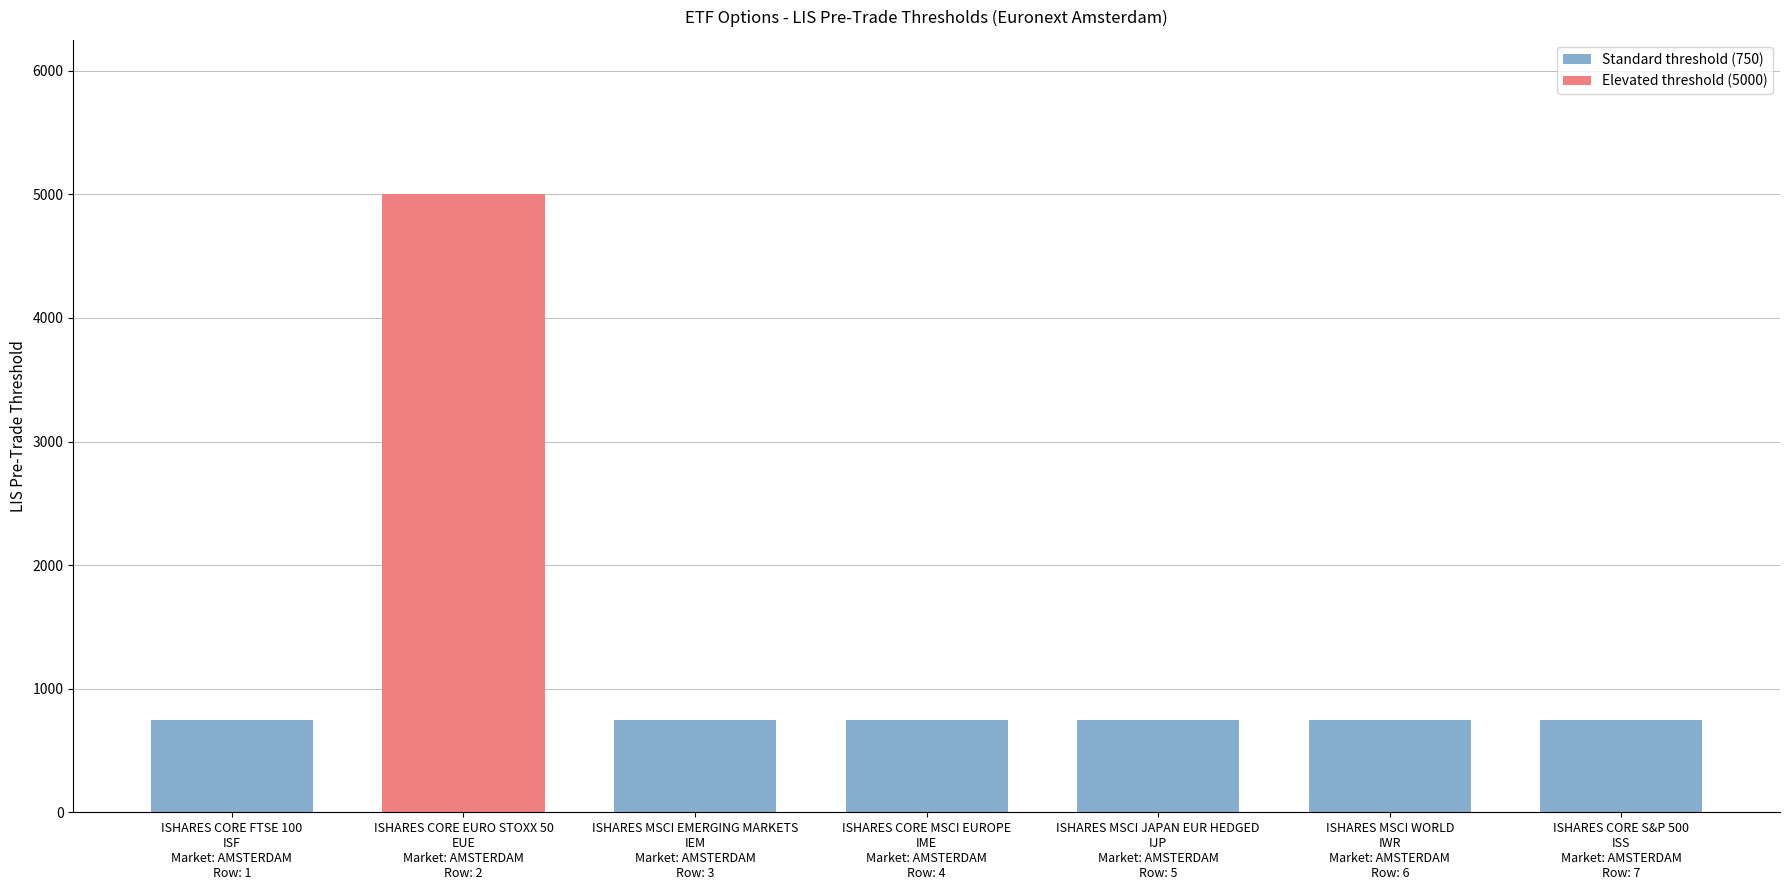

What is the difference between the maximum and minimum values?

4250